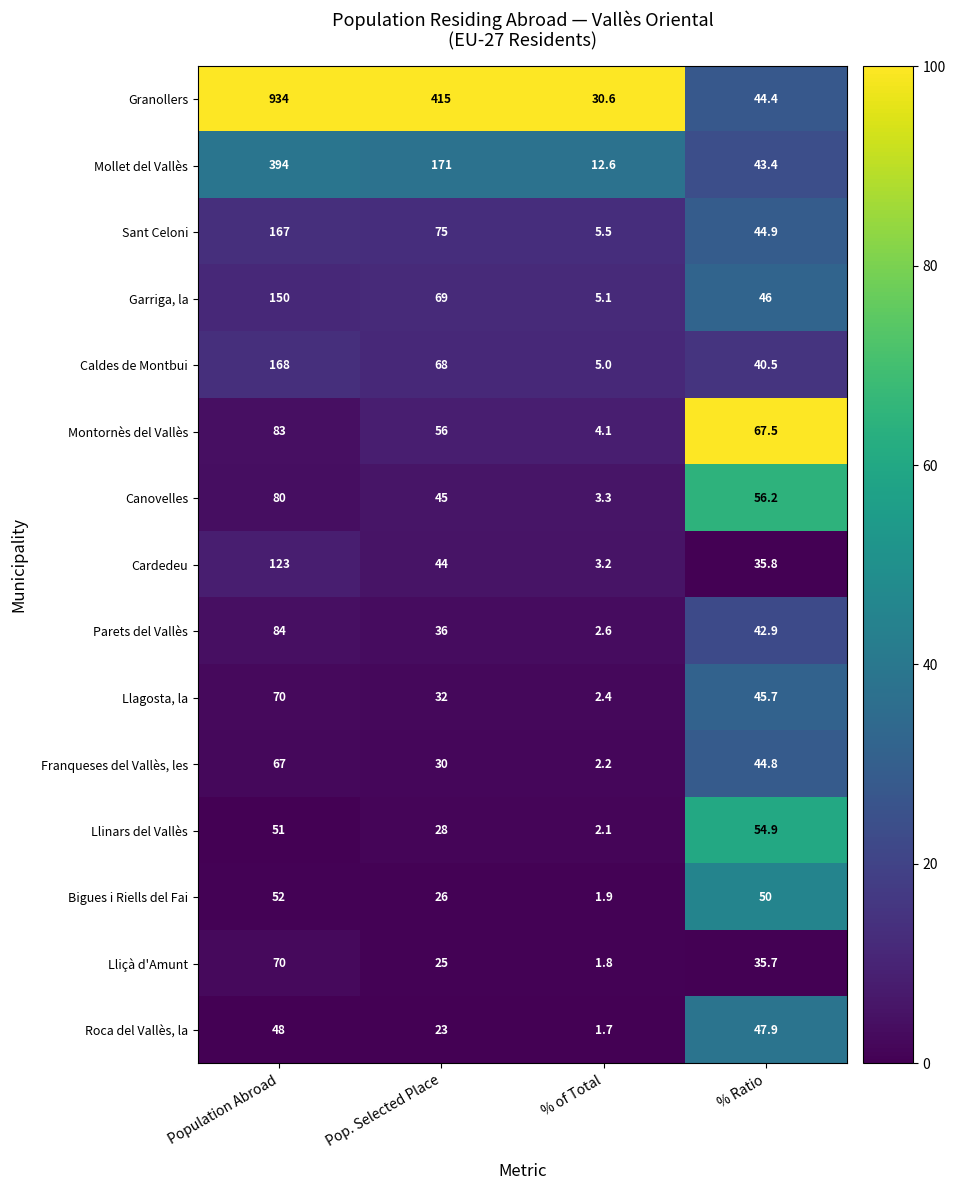

What is the lowest value of the Sant Celoni series?

5.5